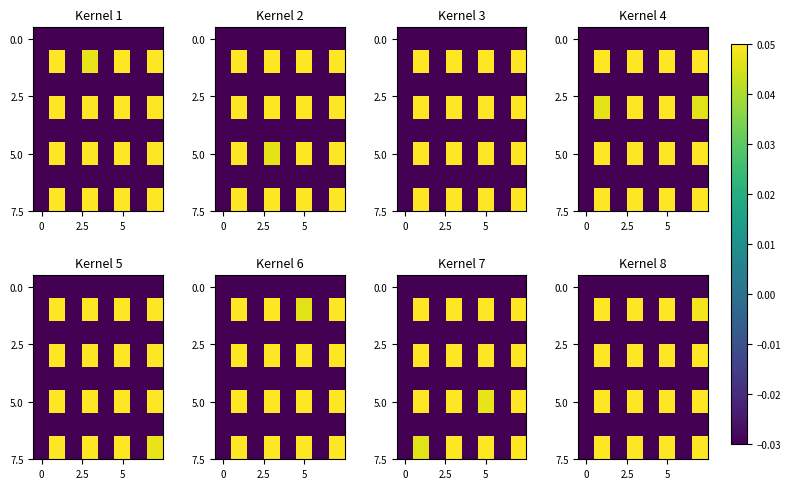

Which has a higher value, 5 or 3?

5